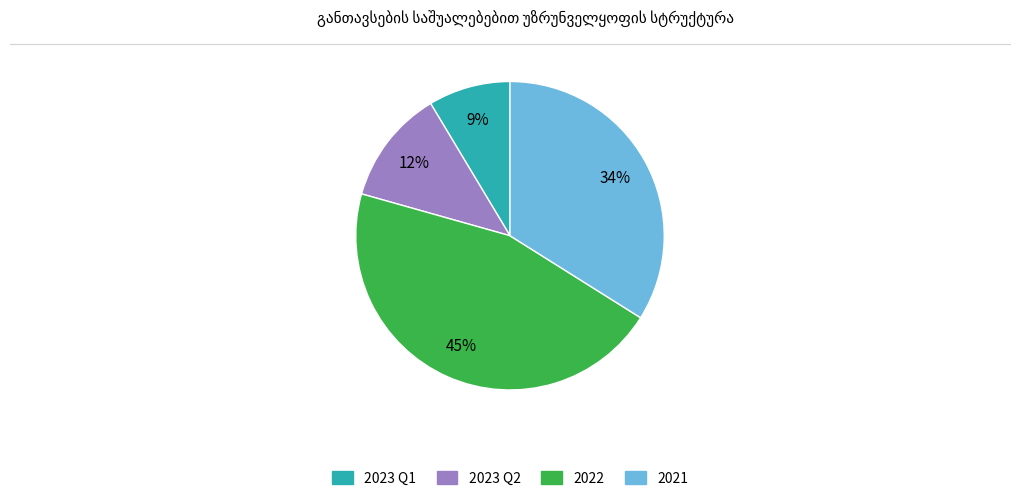

To the nearest percent, what is the average slice percentage?

25%